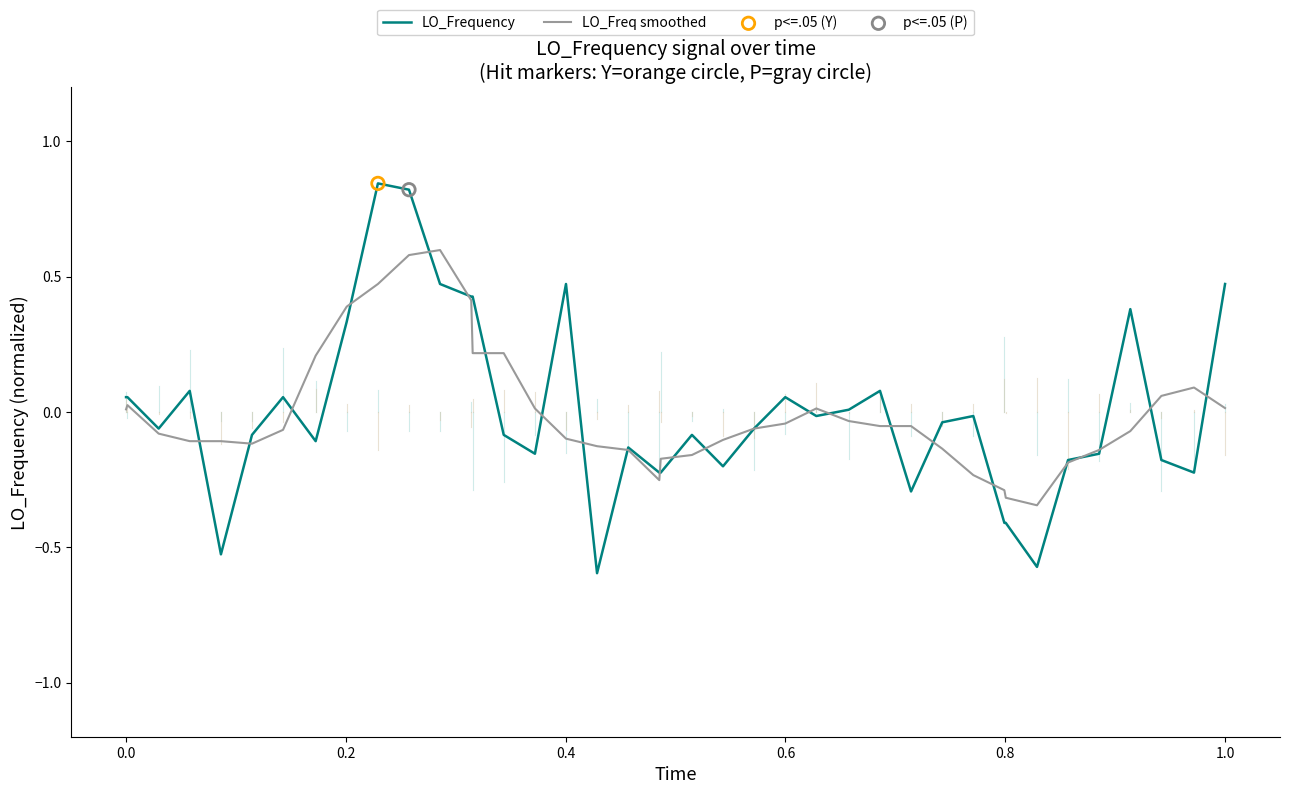

Which series has the largest range (max minus min)?

LO_Frequency